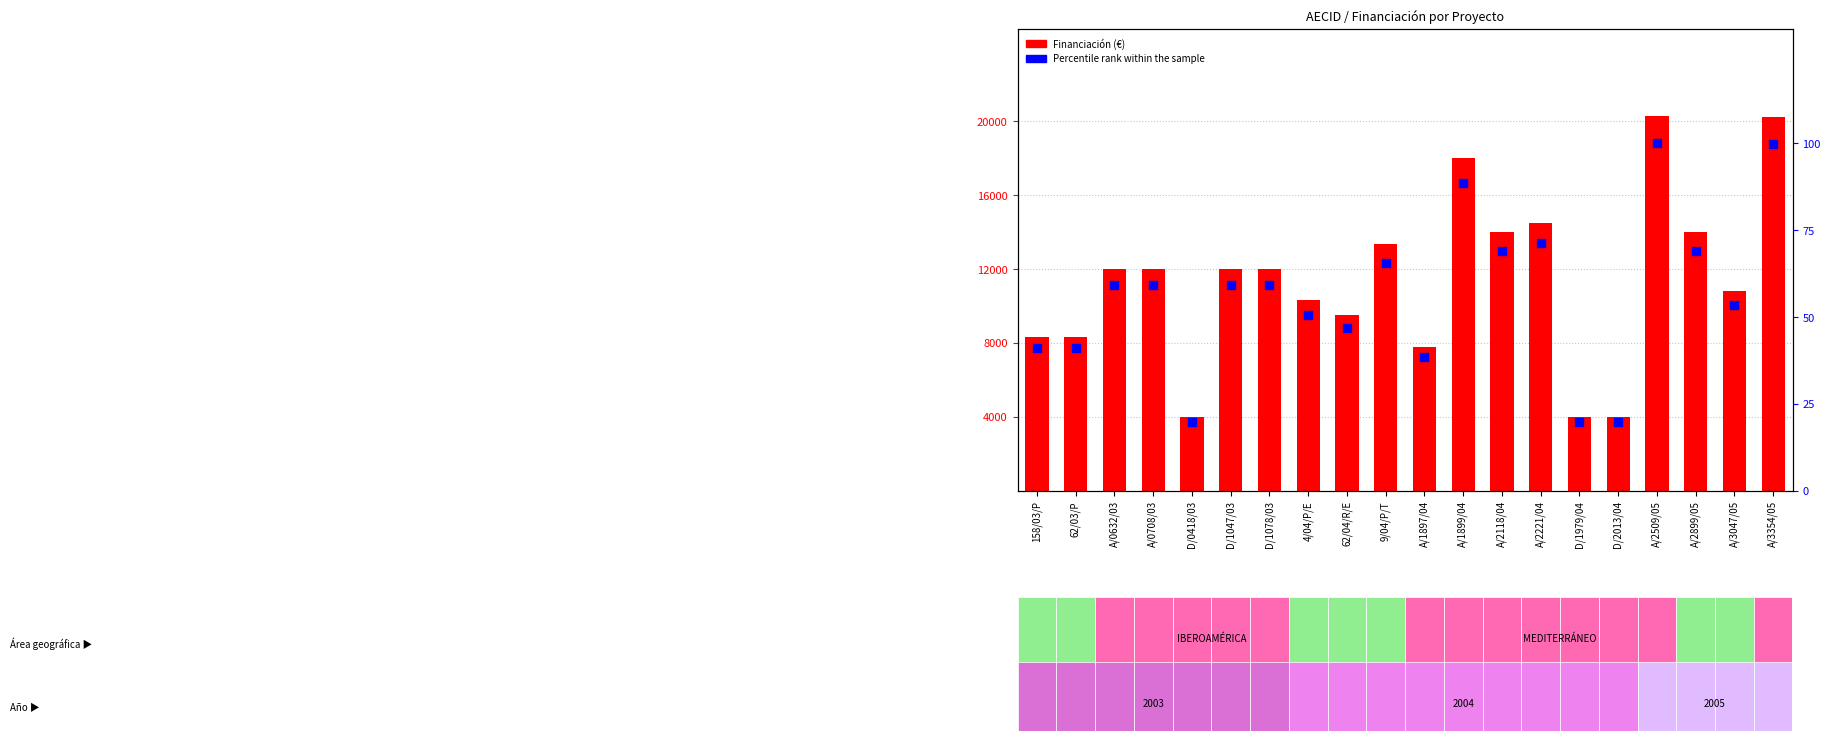

Which series has the largest total across all categories?

Financiación (€)